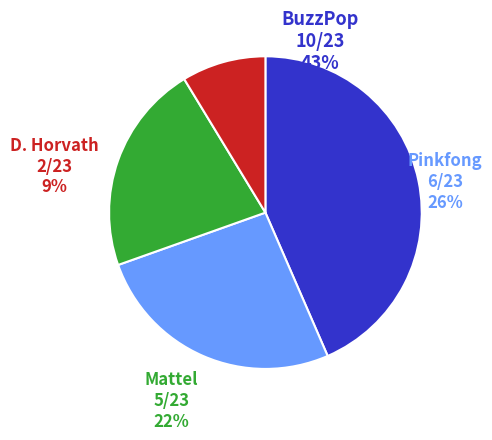

To the nearest percent, what is the combined percentage of Pinkfong and BuzzPop?

70%